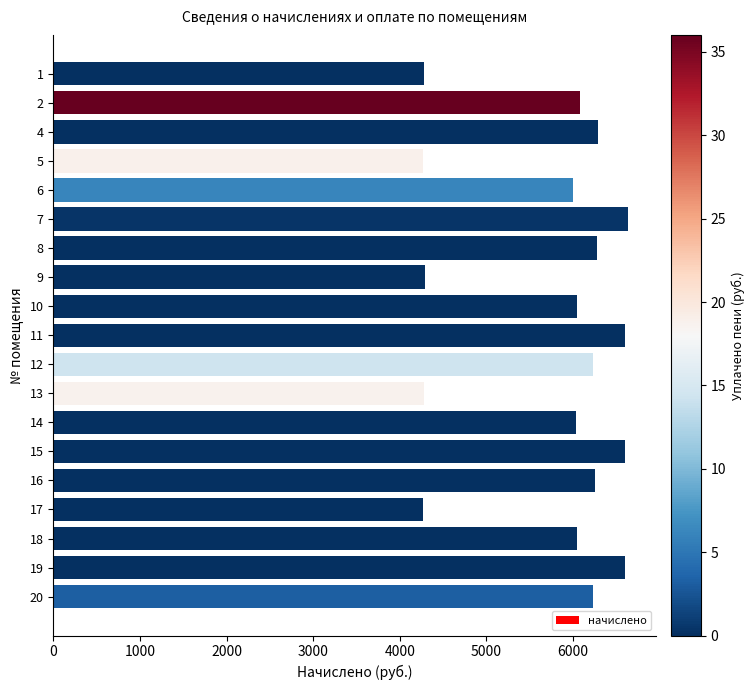

Approximately how many times larger is the value at 1 compared to 19?

0.6